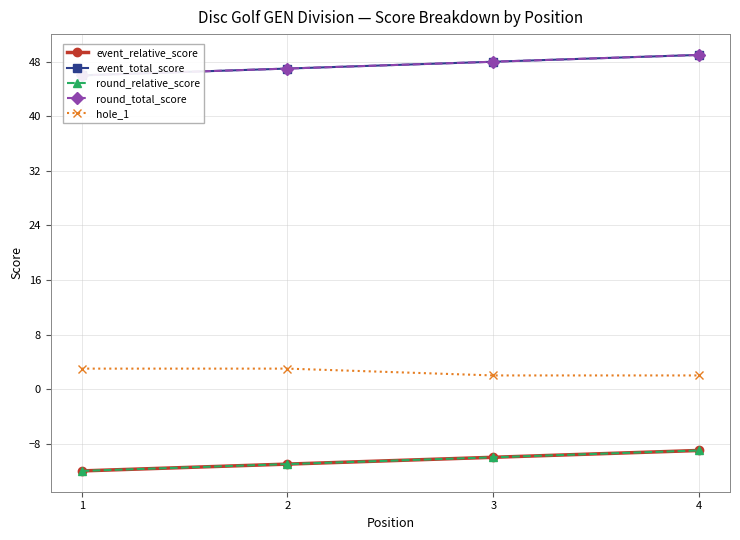

Is it true that hole_1 equals 3 at 1?

True